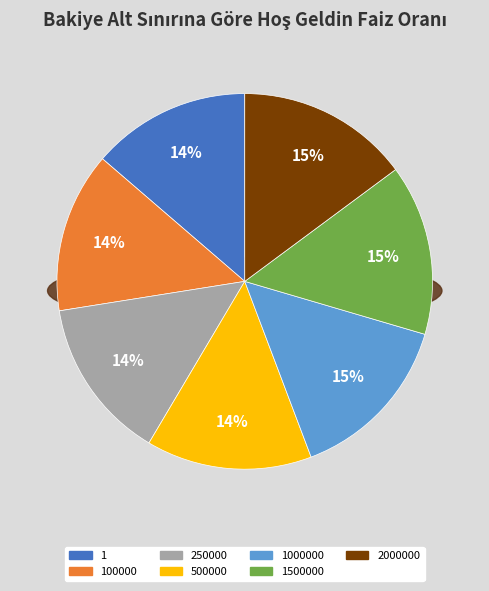

Do 2000000 and 250000 together represent more than half of the pie?

No